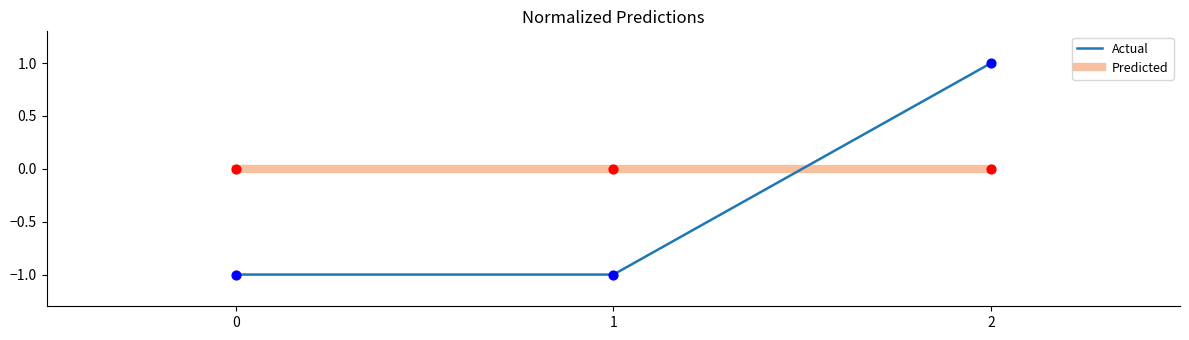

Is the value of Predicted at 1 greater than the value of Actual at 0?

Yes